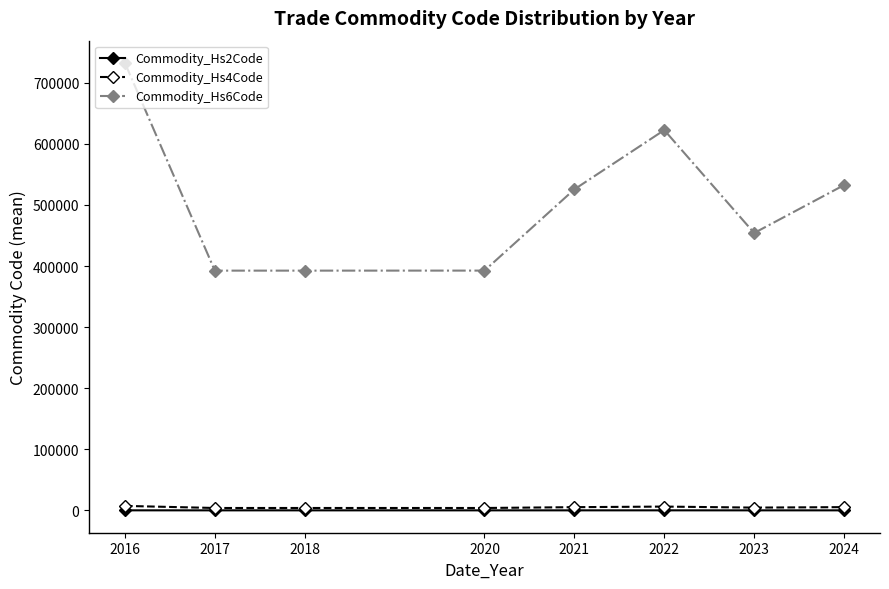

What is the greatest value displayed?

732399.0